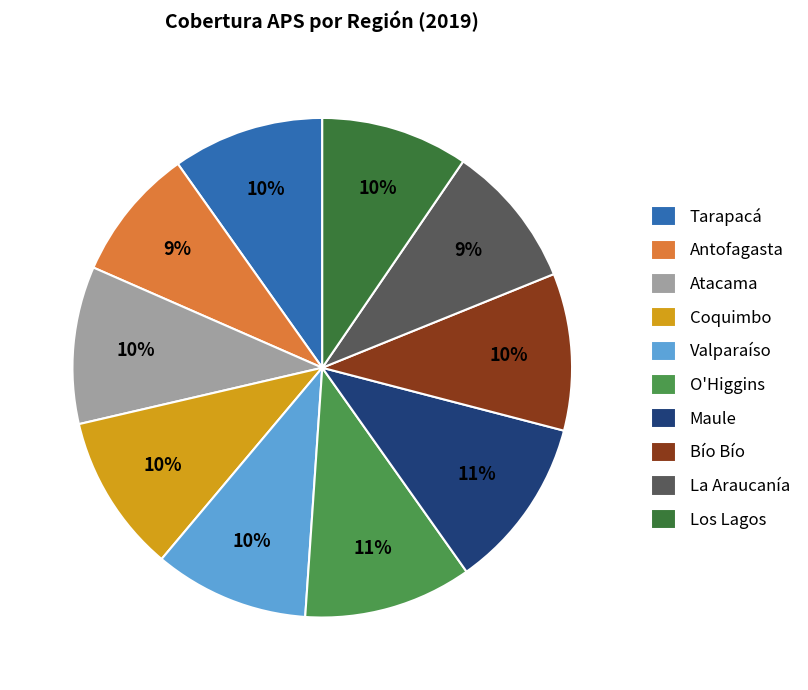

The La Araucanía slice represents 9% of the pie. True or false?

True